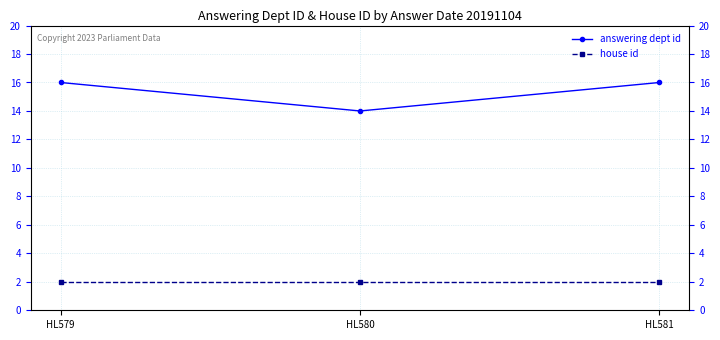

How many categories are shown in the chart?

3